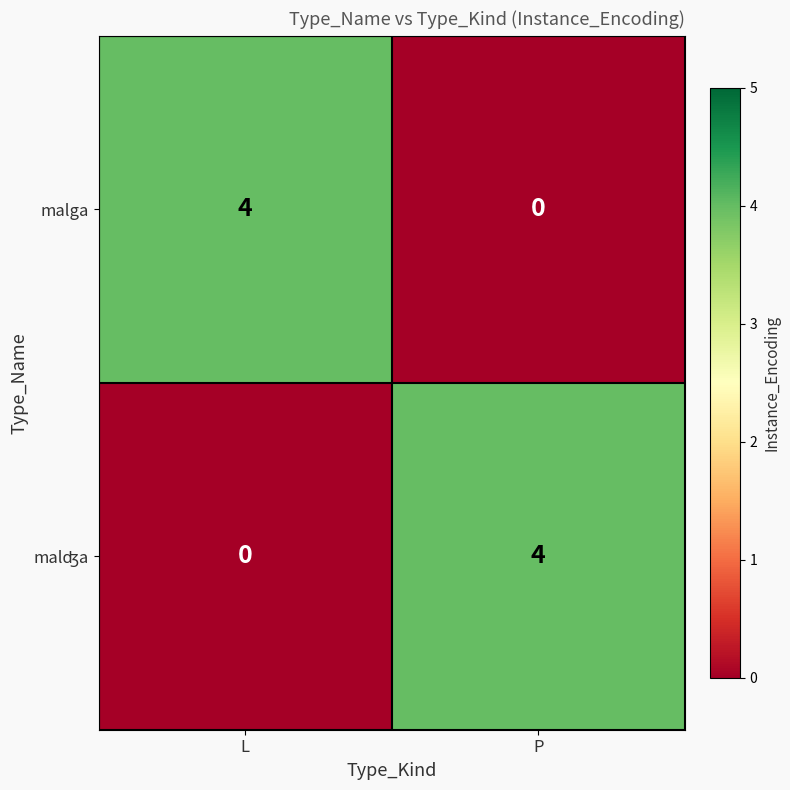

What is the difference between the maximum and minimum values in the malga series?

4